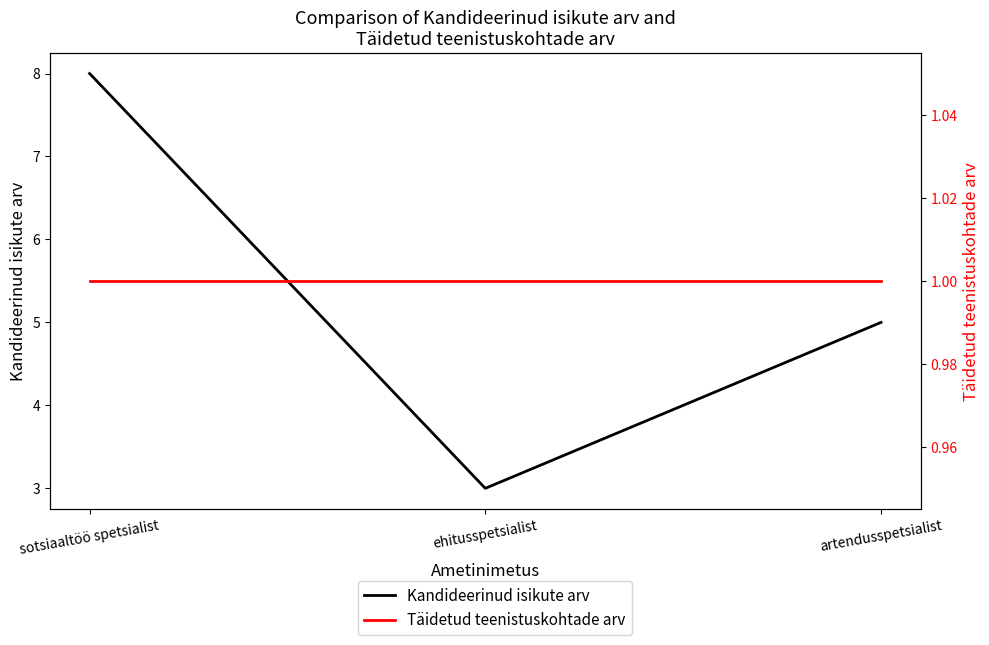

At which label does Kandideerinud isikute arv first exceed 5?

sotsiaaltöö spetsialist